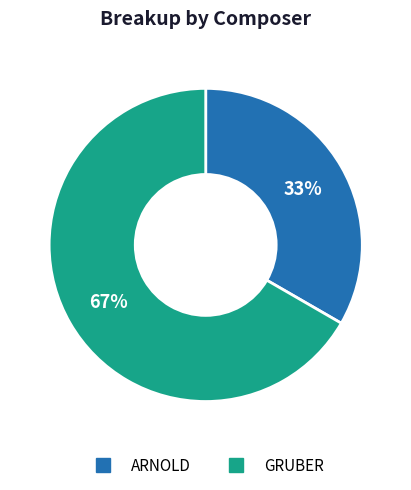

Which category accounts for the majority?

GRUBER